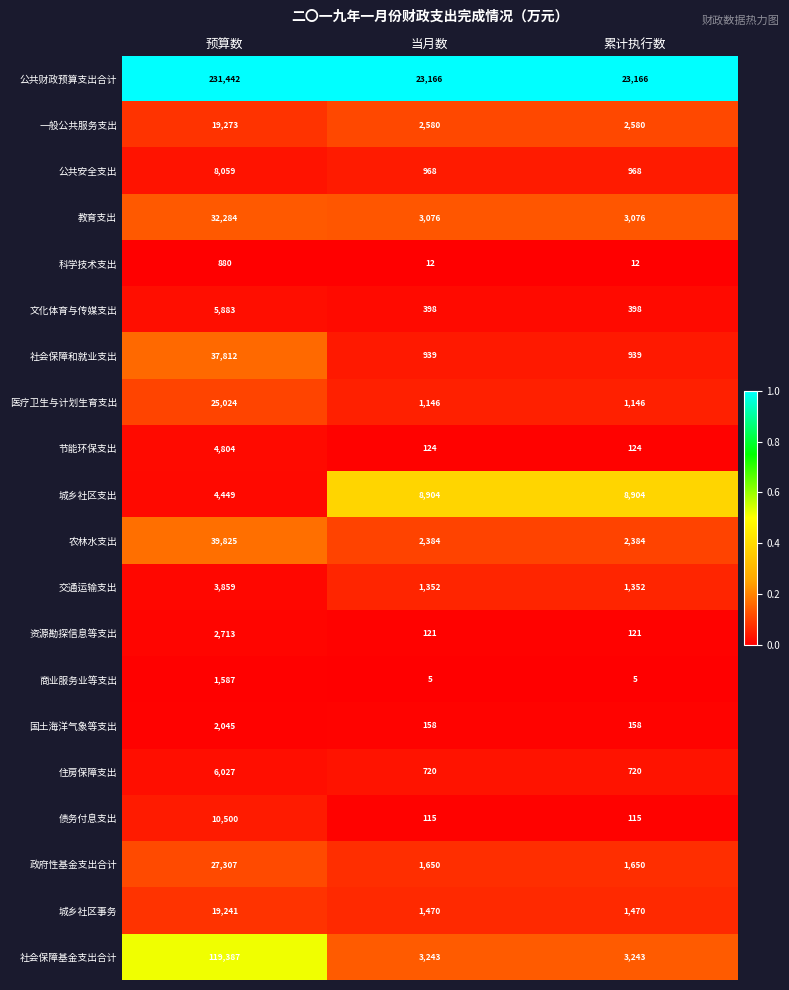

What is the difference between the highest and lowest values at 当月数?

23161